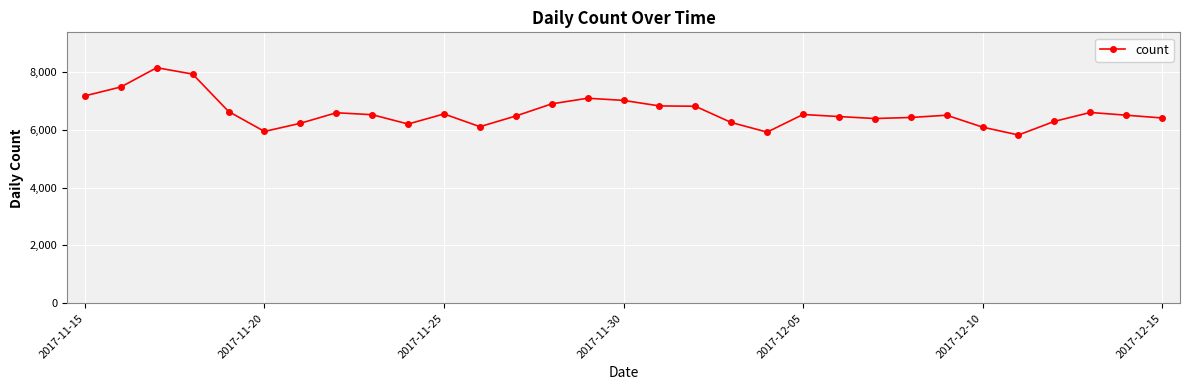

True or false: the data has more than 0 interior local peaks.

True